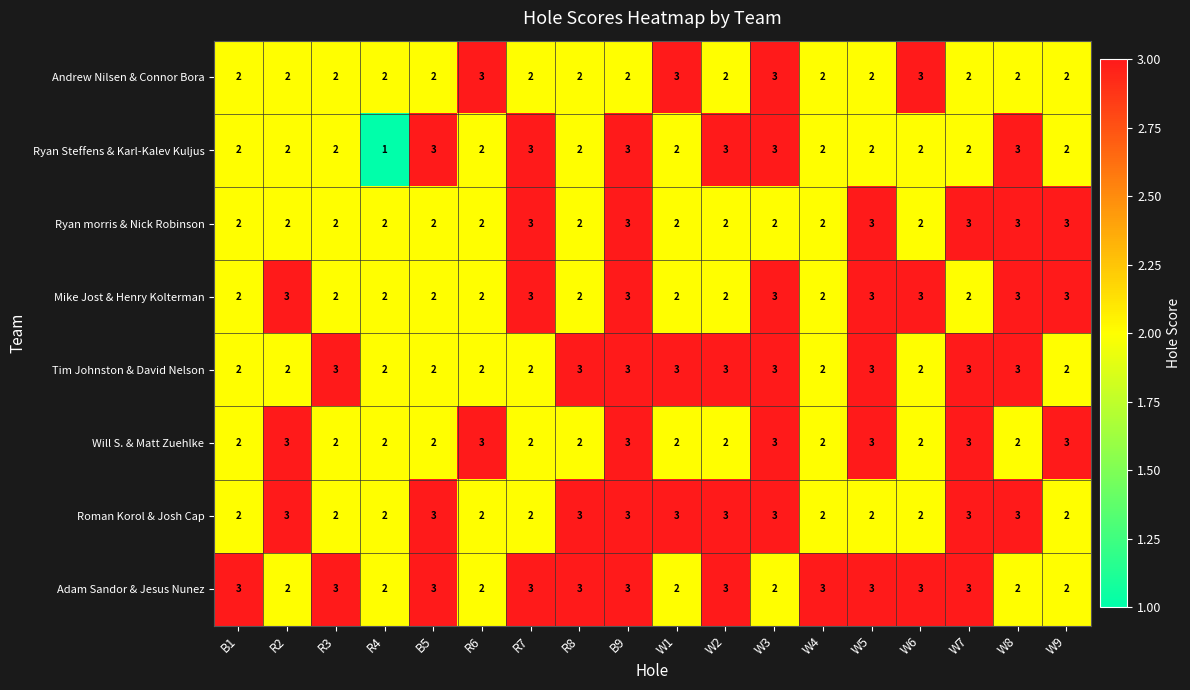

What is the minimum value shown in the chart?

1